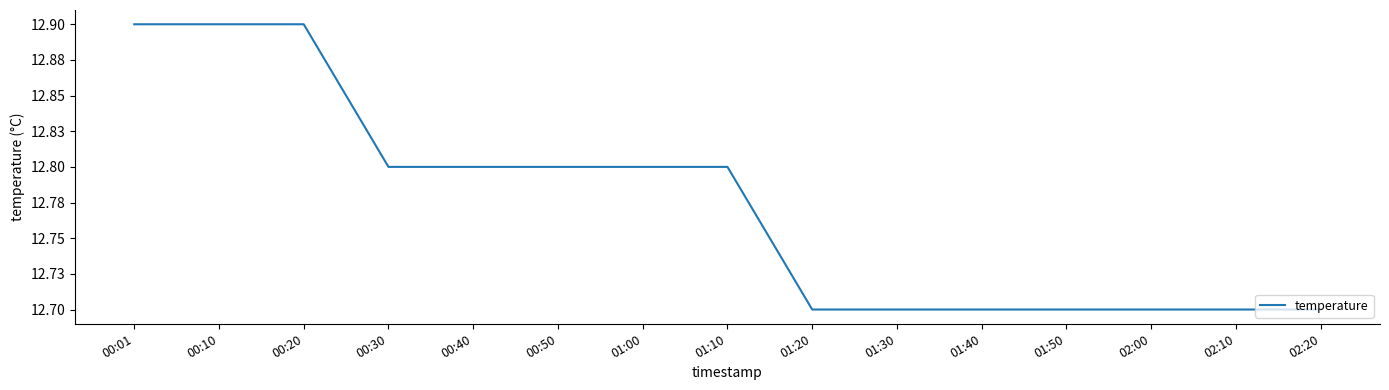

What is the change in value from 00:10 to 02:00?

-0.2